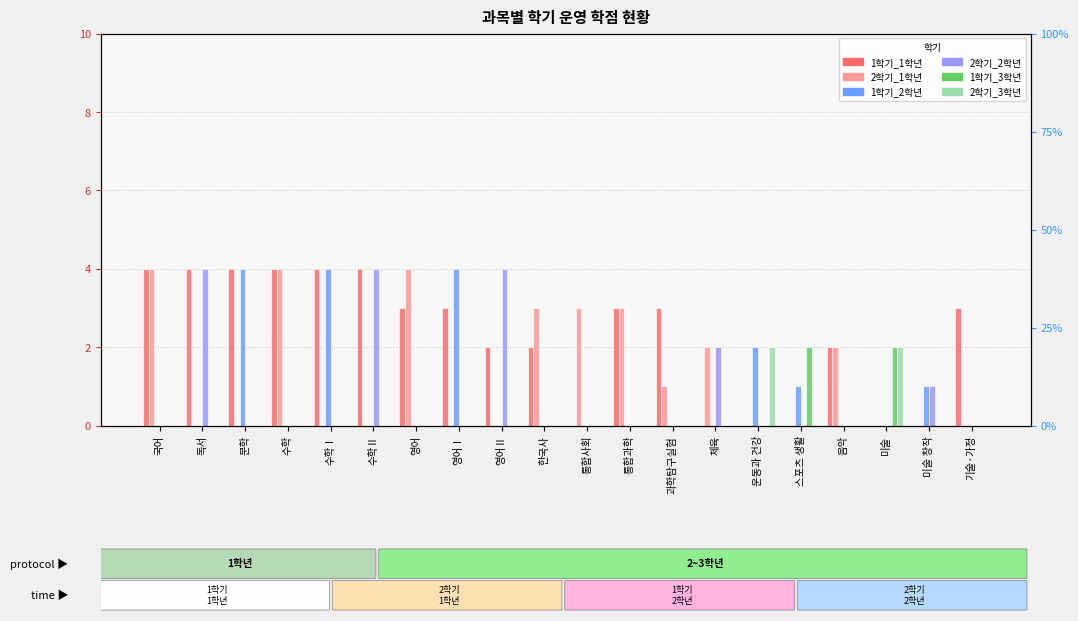

Which series has the largest total across all categories?

1학기_1학년